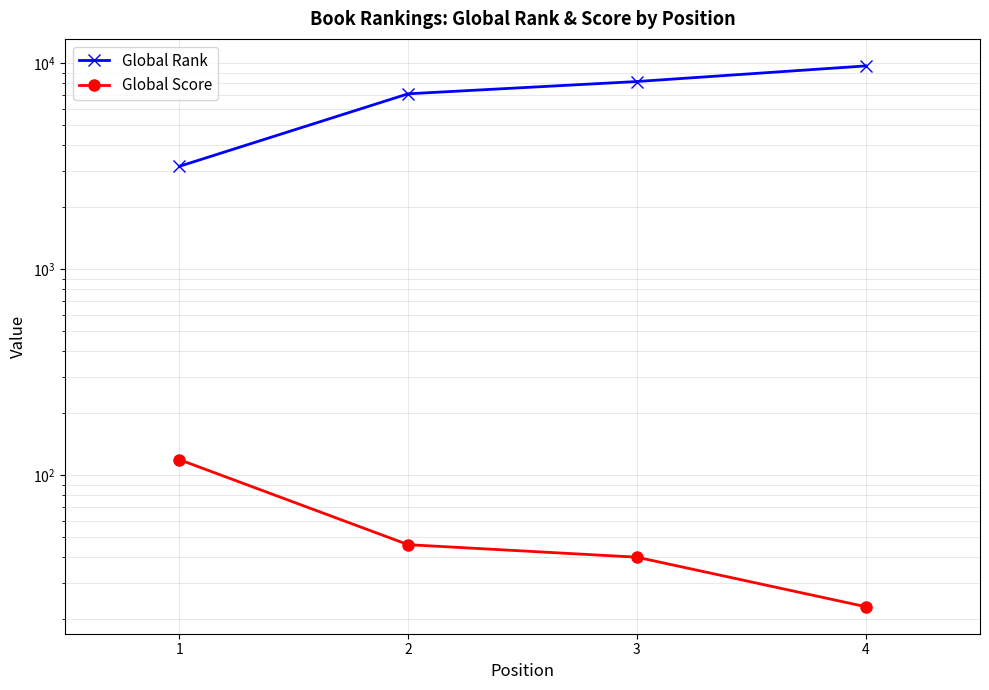

Reading left to right, transcribe all the data shown in this chart.

Global Rank: 1=3163	2=7115	3=8160	4=9715
Global Score: 1=119	2=46	3=40	4=23